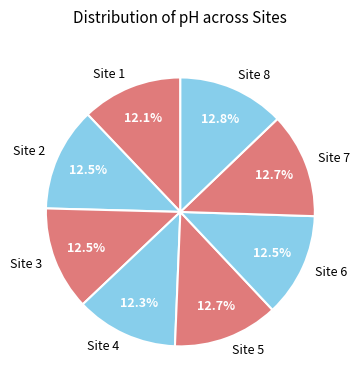

Does Site 6 represent more than half of the total?

No